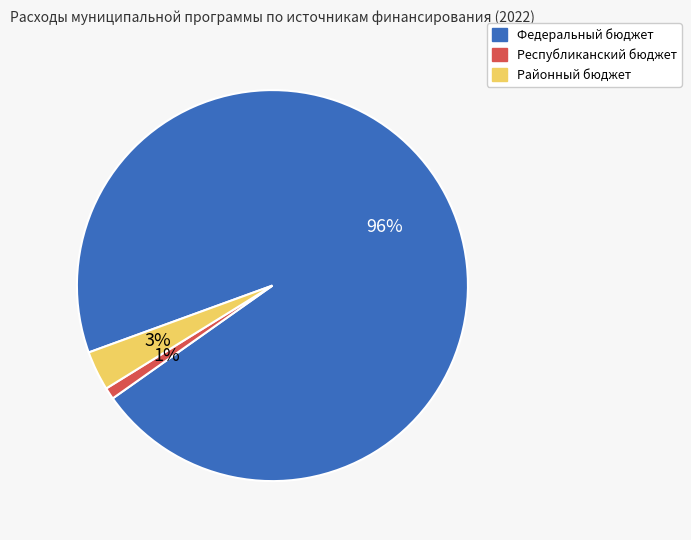

What is the majority slice?

Федеральный бюджет